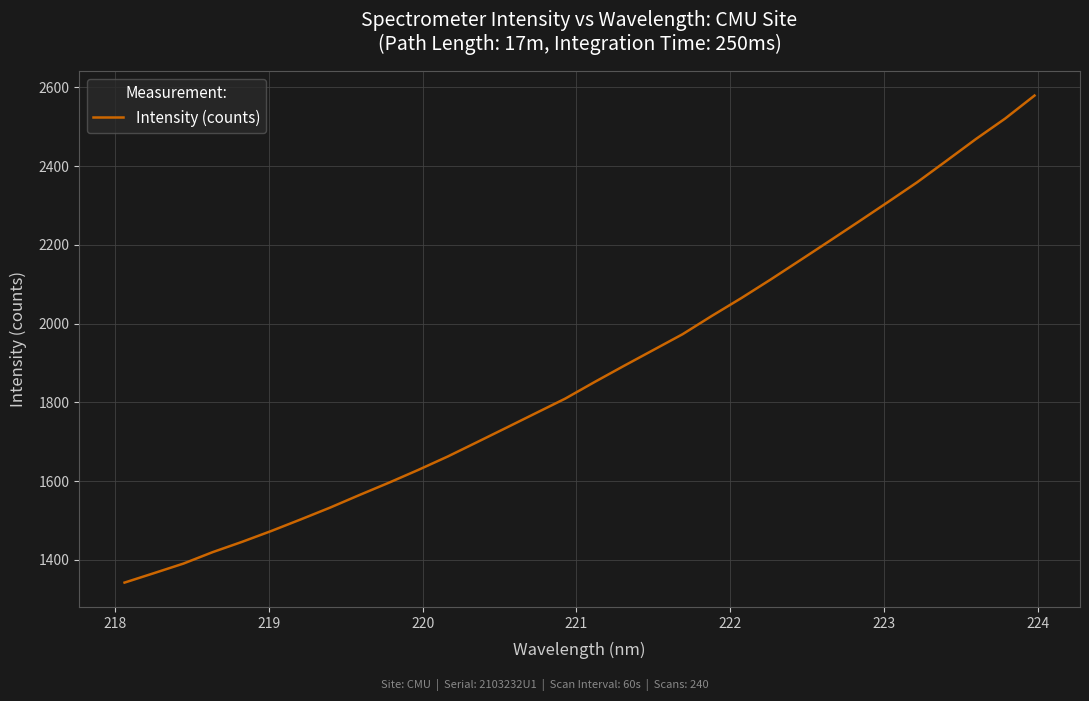

What is the minimum value shown in the chart?

1342.0